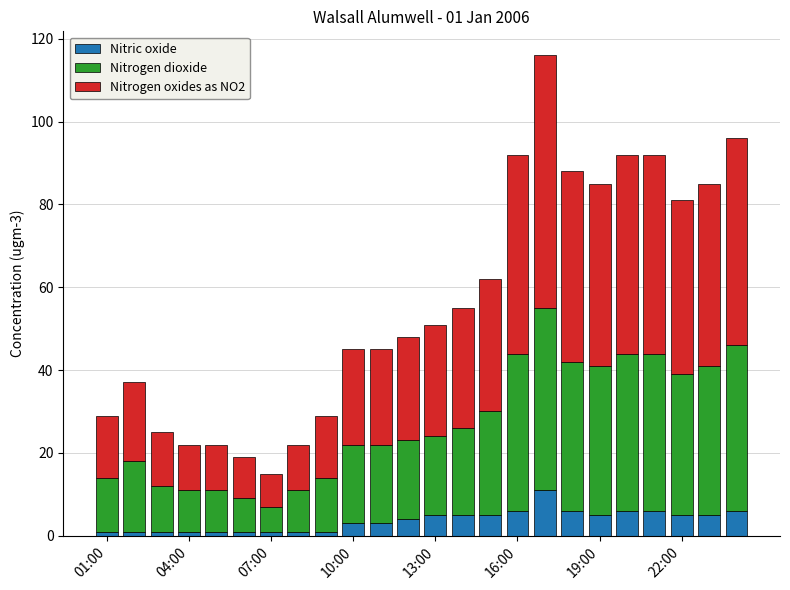

What is the average value of the Nitric oxide series?

4